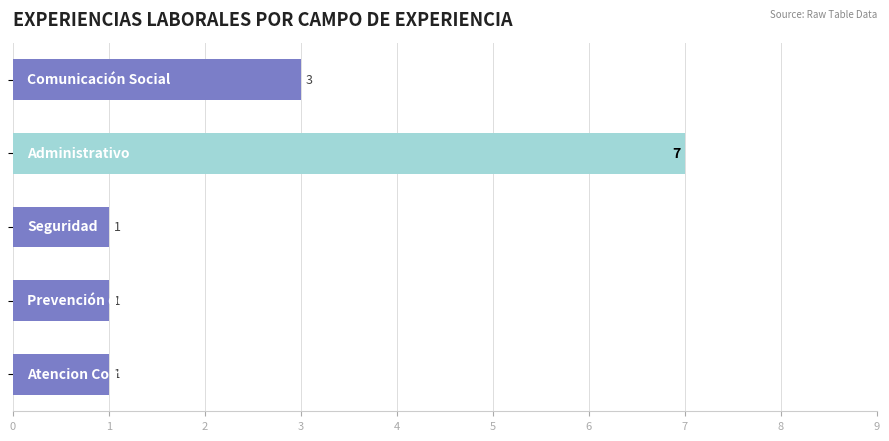

What is the average value?

3